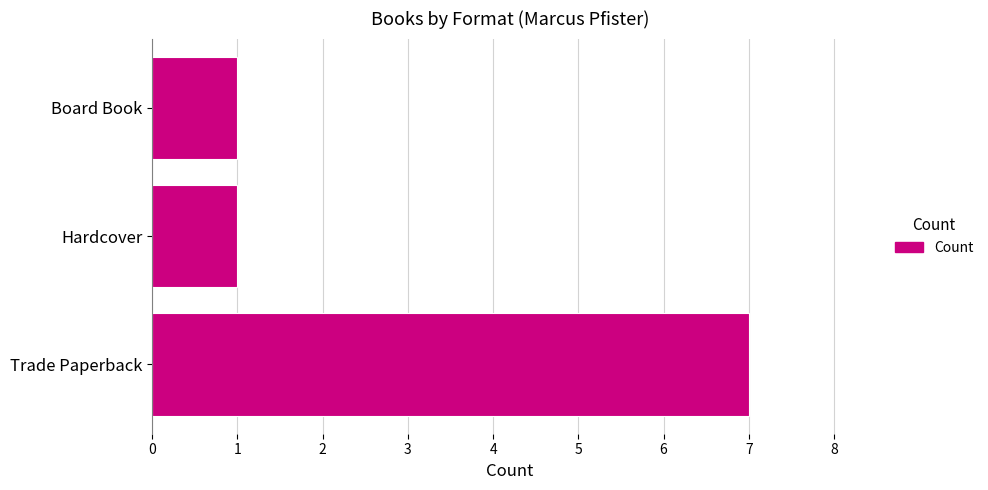

What is the maximum value shown in the chart?

7